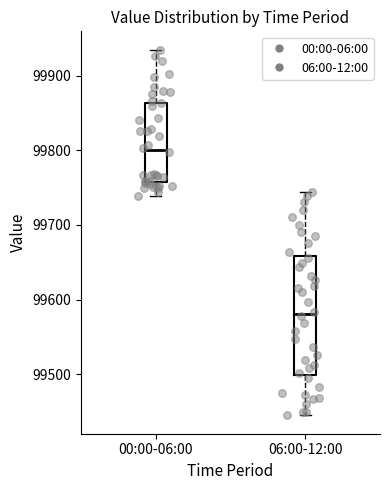

Reading left to right, transcribe this box plot: for each box, give where its median line is, the range the box spans, and where its two whiskers end, as read against the y-axis. The values are not printed on the chart, so give them approximately, as read against the axis.

00:00-06:00: median 99800, box 99760 to 99860, whiskers 99740 to 99940
06:00-12:00: median 99580, box 99500 to 99660, whiskers 99440 to 99740